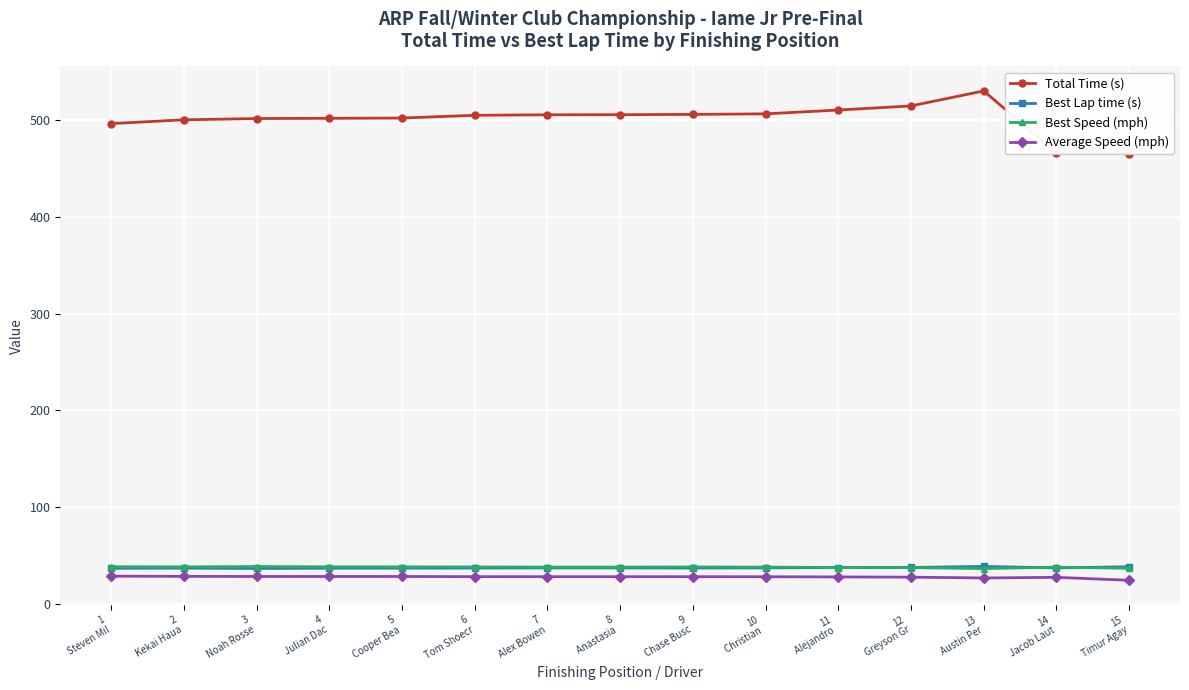

What is the lowest value of the Average Speed (mph) series?

24.8